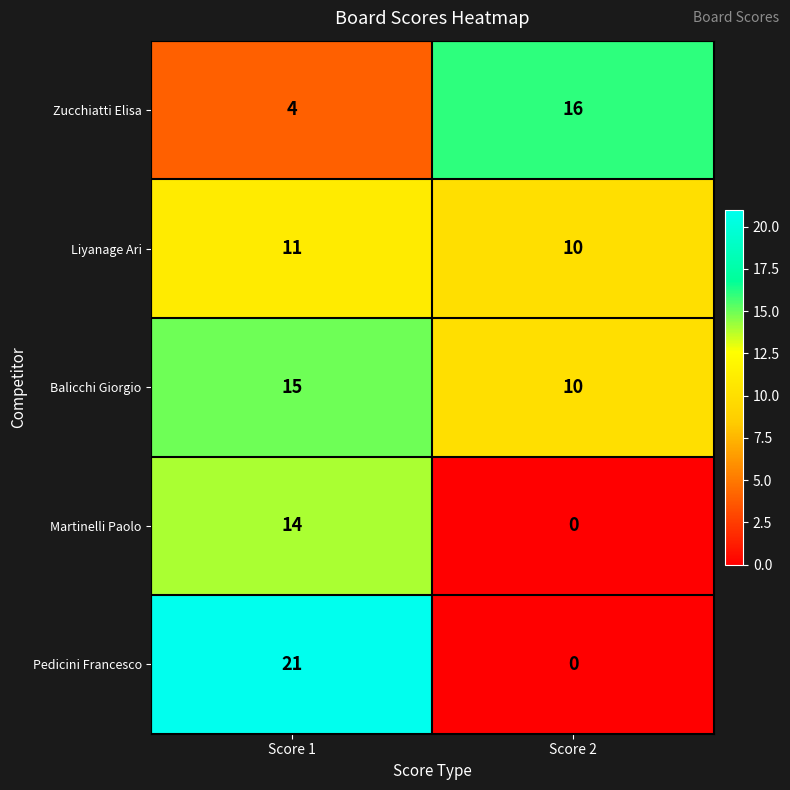

What is the total value across all series at Score 2?

36